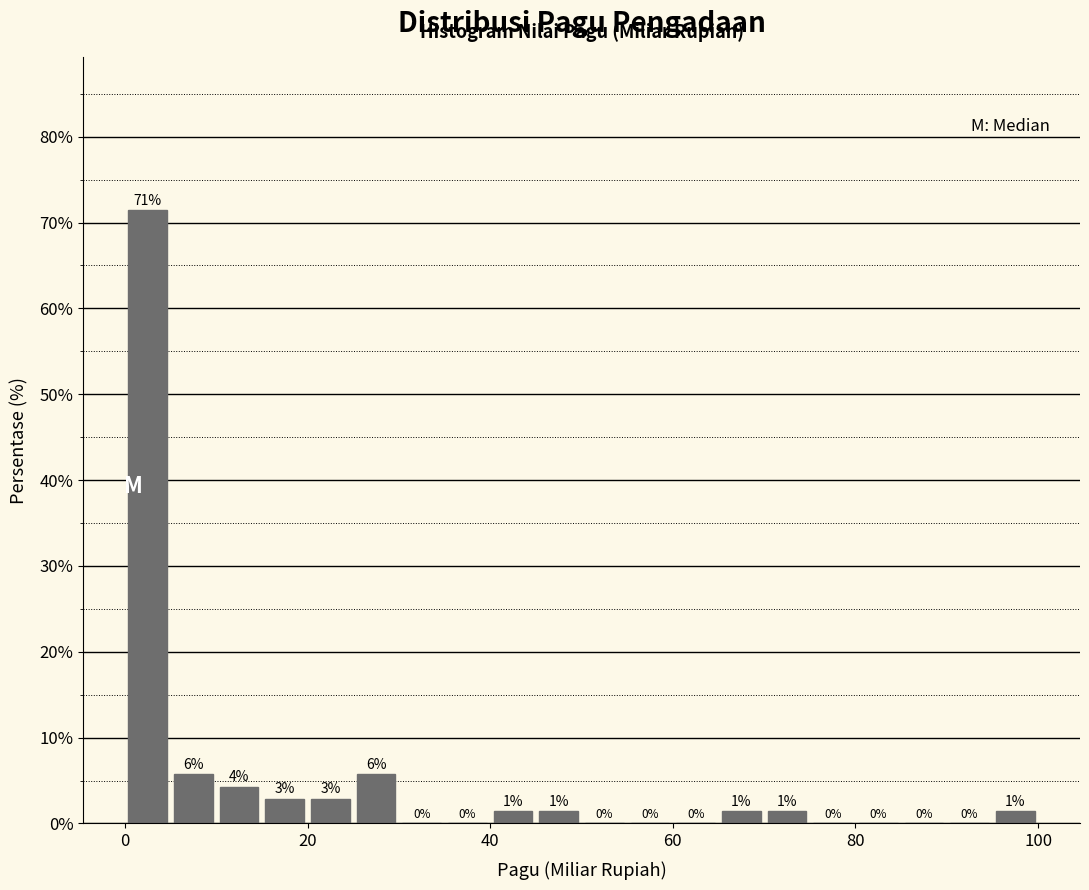

Around what value on the x-axis is the tallest bar? Give the approximate position of its centre, as read against the axis.

2